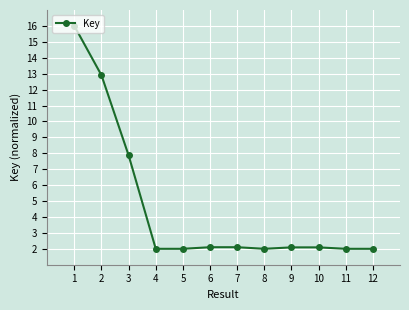

True or false: the data shows 2.1 at 9.

True